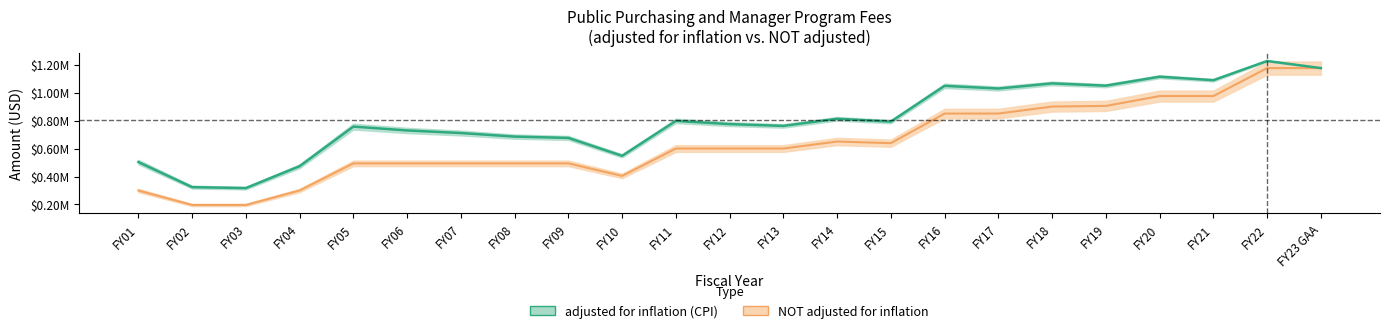

What is the maximum value for adjusted for inflation (CPI)?

1225833